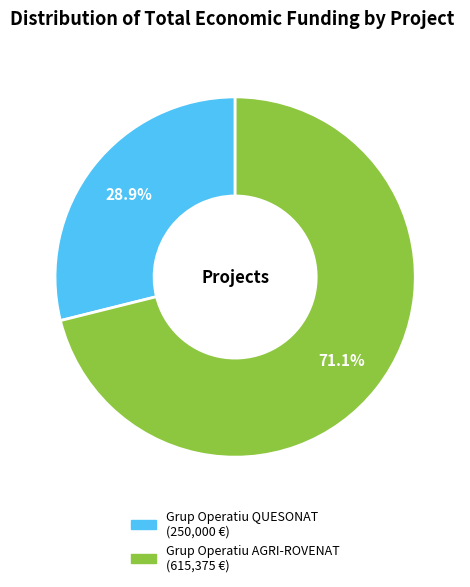

What is the majority slice?

Grup Operatiu AGRI-ROVENAT